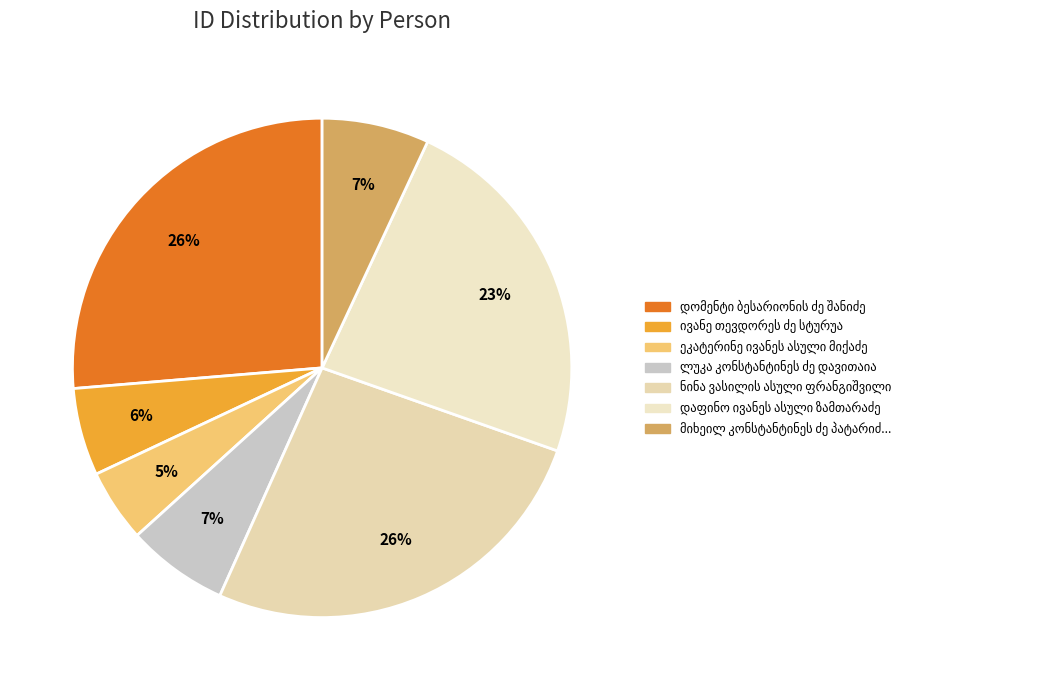

Count the number of slices in the pie.

7